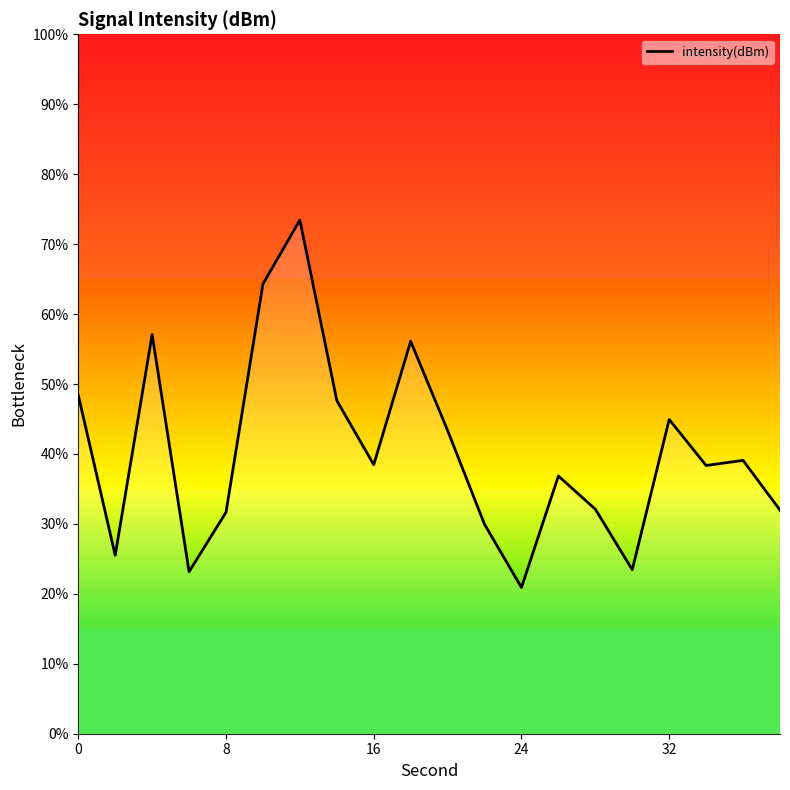

Count the number of categories in the chart.

20